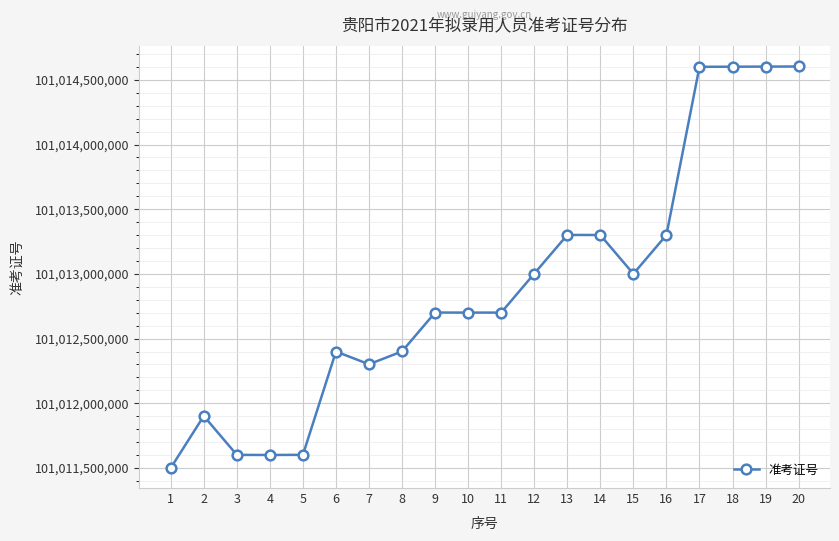

Is it true that the value at 14 is 101013300620?

True